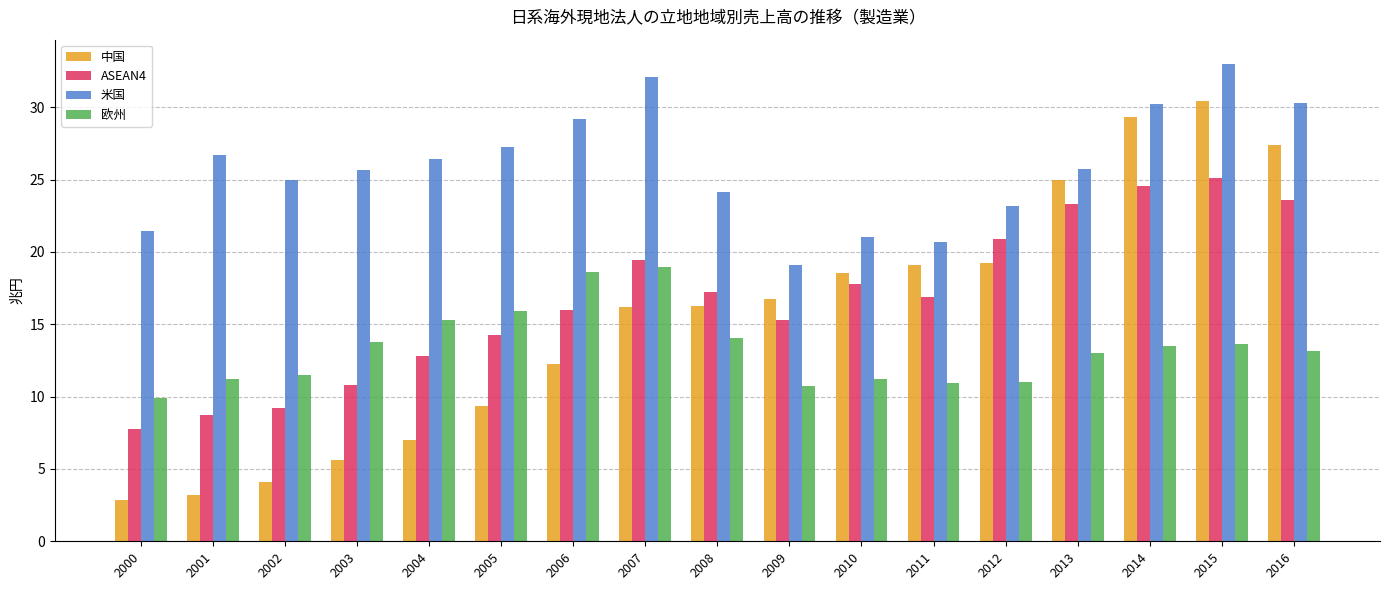

How many categories are shown in the chart?

17